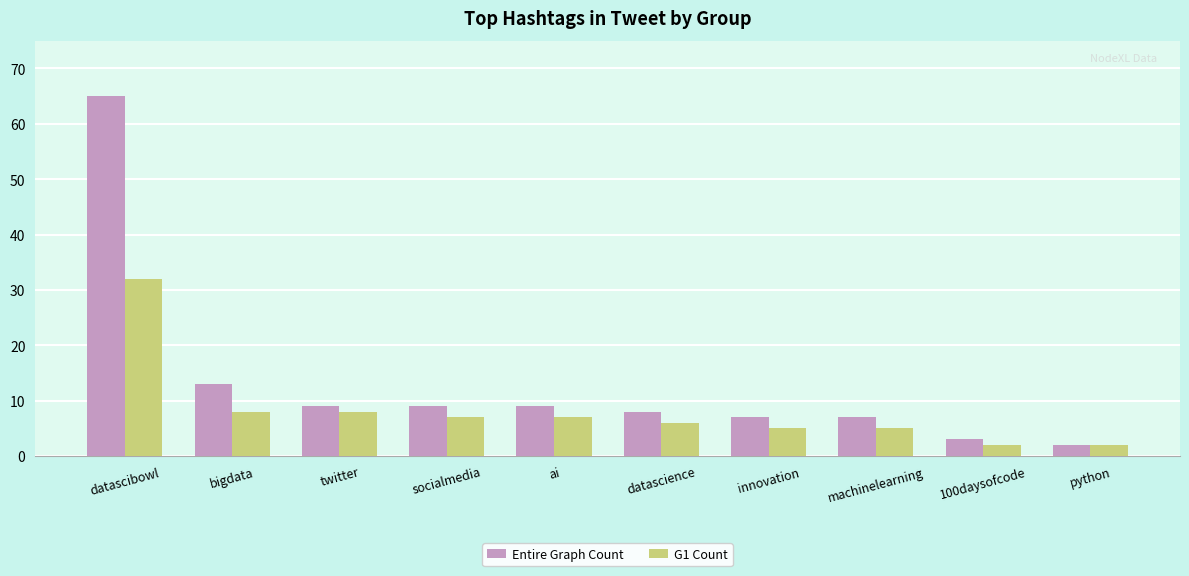

At which category does the chart reach its peak across all series?

datascibowl